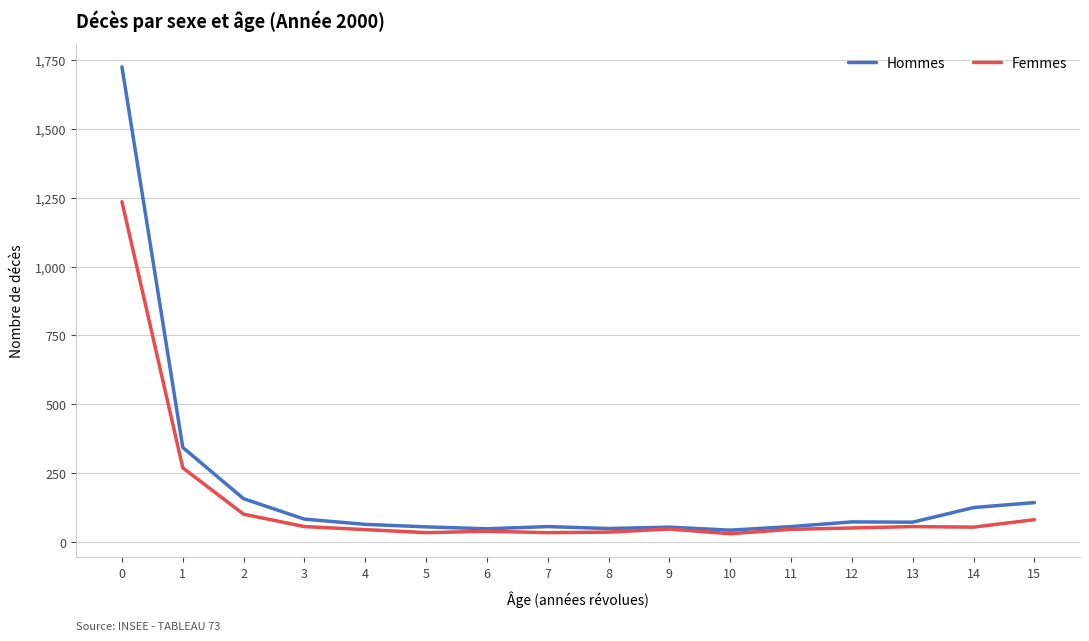

How many lines are shown in the chart?

2